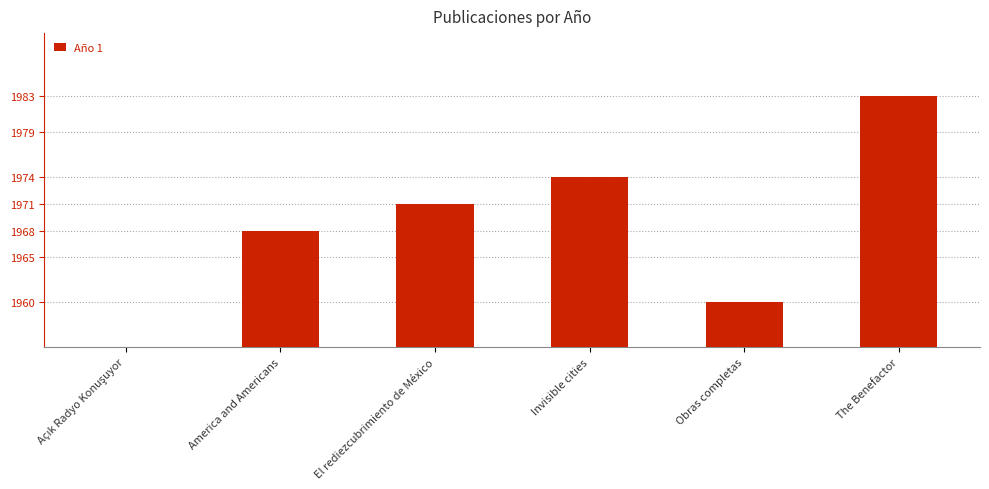

Reading left to right, transcribe all the data shown in this chart.

Açık Radyo Konuşuyor=0	America and Americans=1968	El rediezcubrimiento de México=1971	Invisible cities=1974	Obras completas=1960	The Benefactor=1983